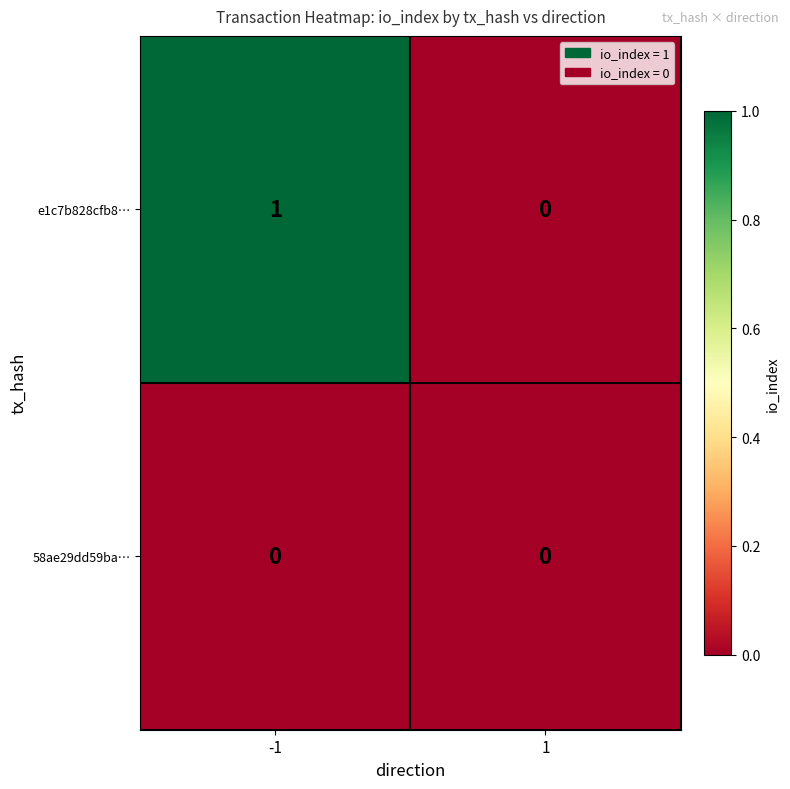

Which series has the largest range (max minus min)?

e1c7b828cfb8…